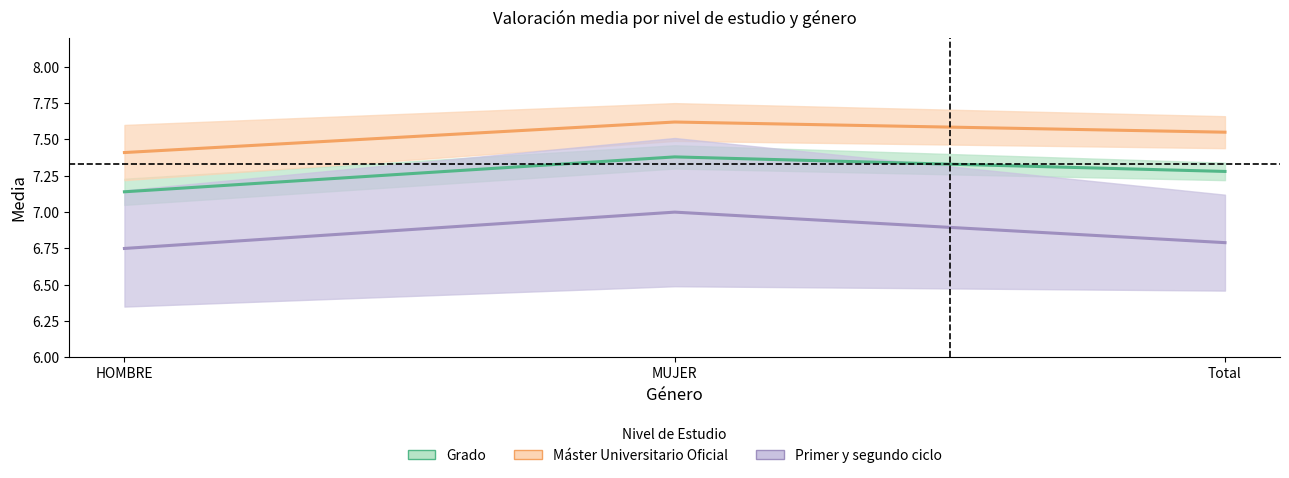

True or false: Máster Universitario Oficial has a value of 1.6 at Total.

False